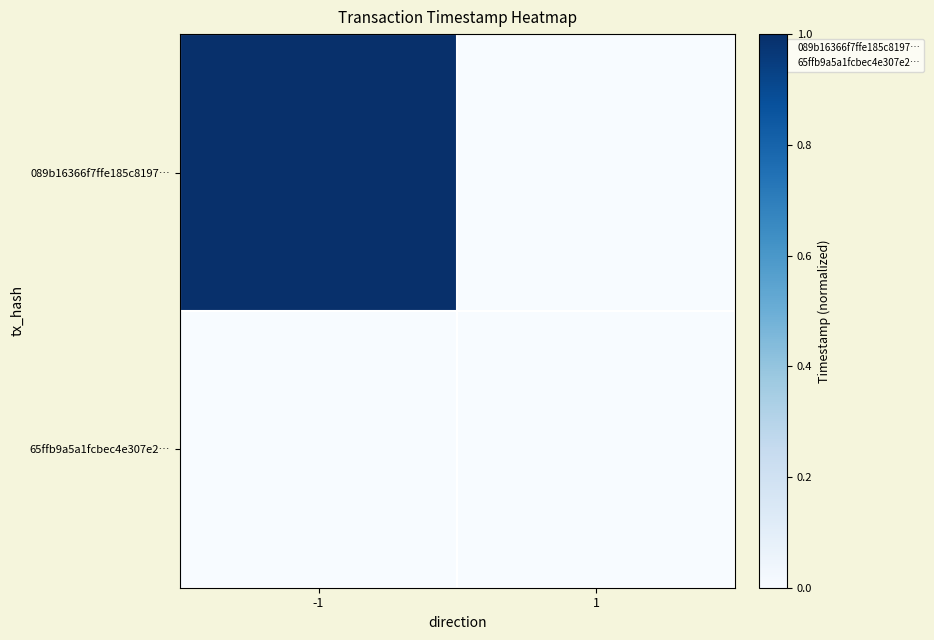

Count the number of data series in this chart.

2